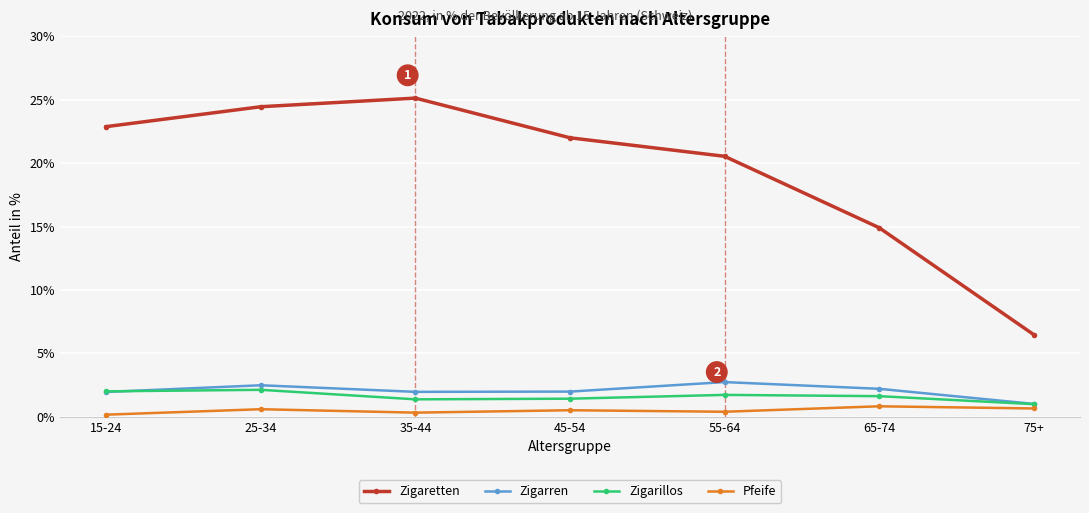

True or false: Pfeife and Zigaretten cross at least once.

False